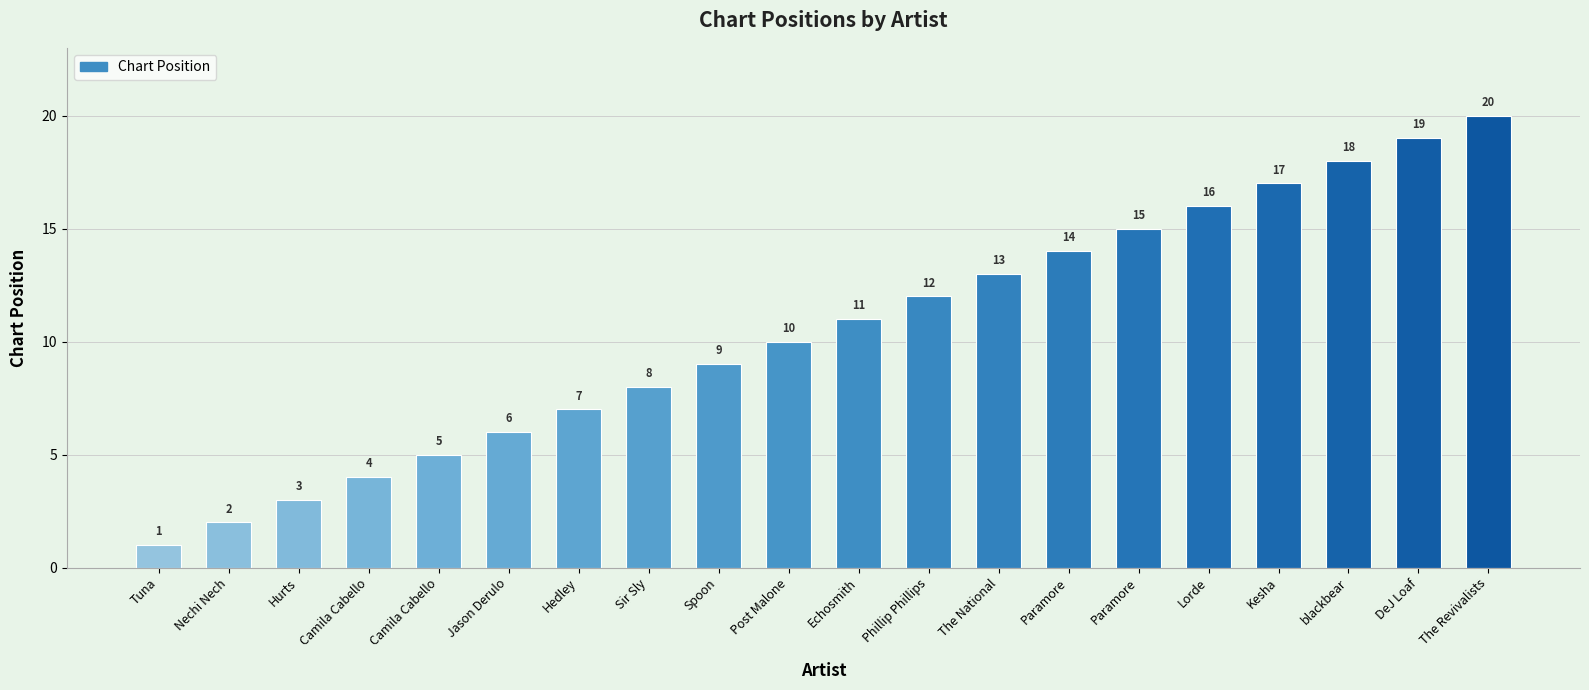

How many data points does each series have?

20